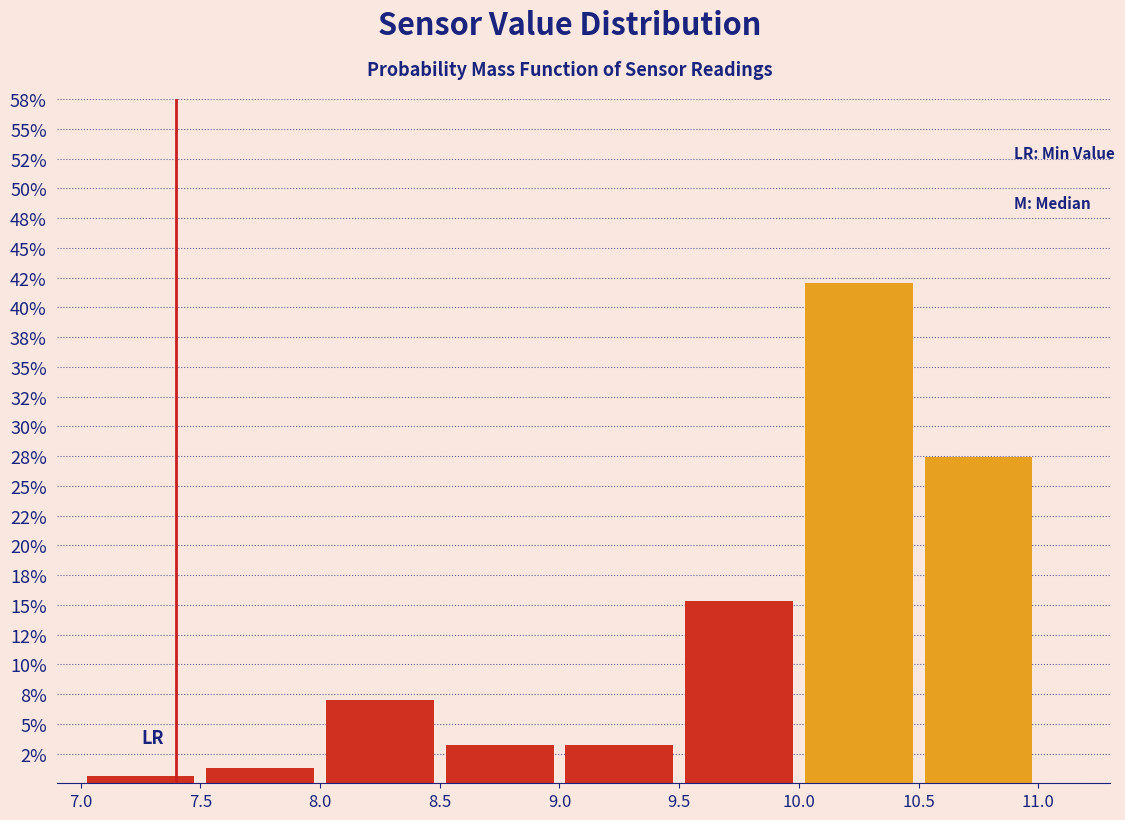

What is the height of the bar covering 9.0 to 9.5 on the x-axis? The values are not printed on the chart, so give them approximately, as read against the axis.

3.0